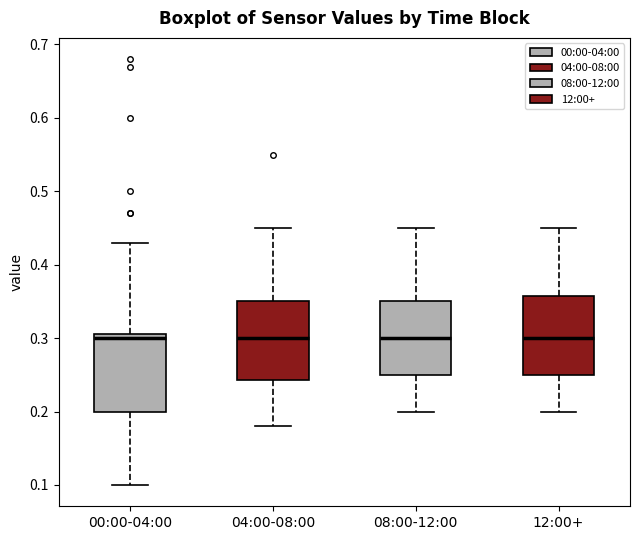

Where does the upper whisker of the box for 04:00-08:00 end on the y-axis? The values are not printed on the chart, so give them approximately, as read against the axis.

0.45